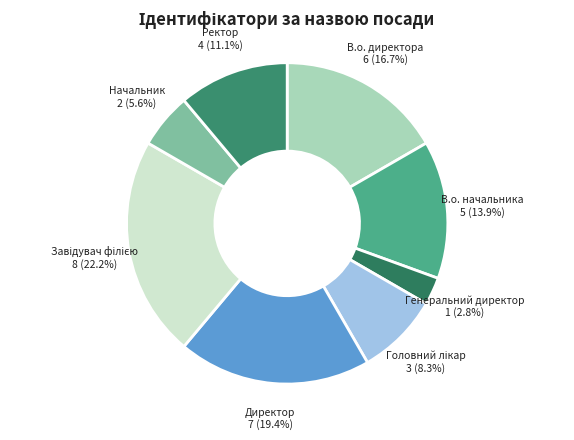

How many segments does this pie chart have?

8